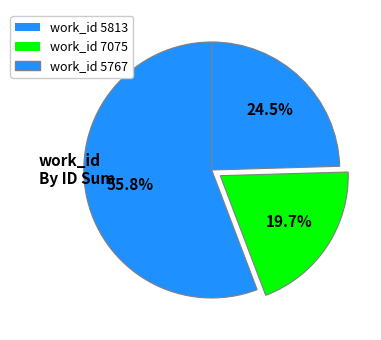

How many slices are in this pie chart?

3